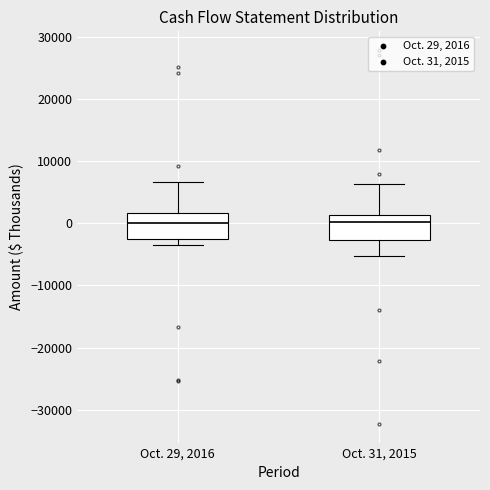

Reading left to right, read every box against the y-axis: the position of its median line, the range the box covers, and the ends of its whiskers. The values are not printed on the chart, so give them approximately, as read against the axis.

Oct. 29, 2016: median 0, box -2000 to 2000, whiskers -4000 to 7000
Oct. 31, 2015: median 0, box -3000 to 1000, whiskers -5000 to 6000